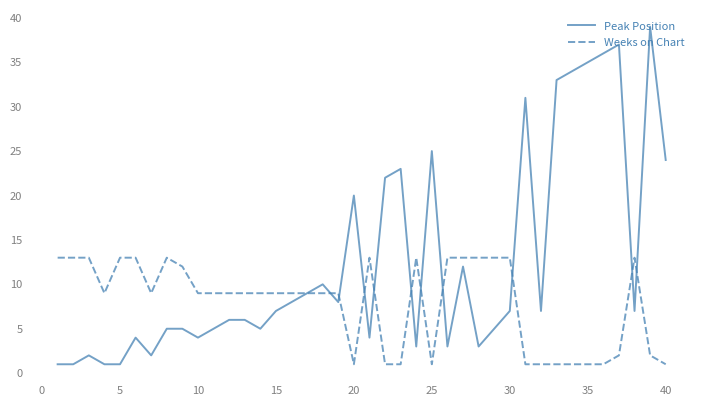

What are all the series names shown in the legend?

Peak Position, Weeks on Chart